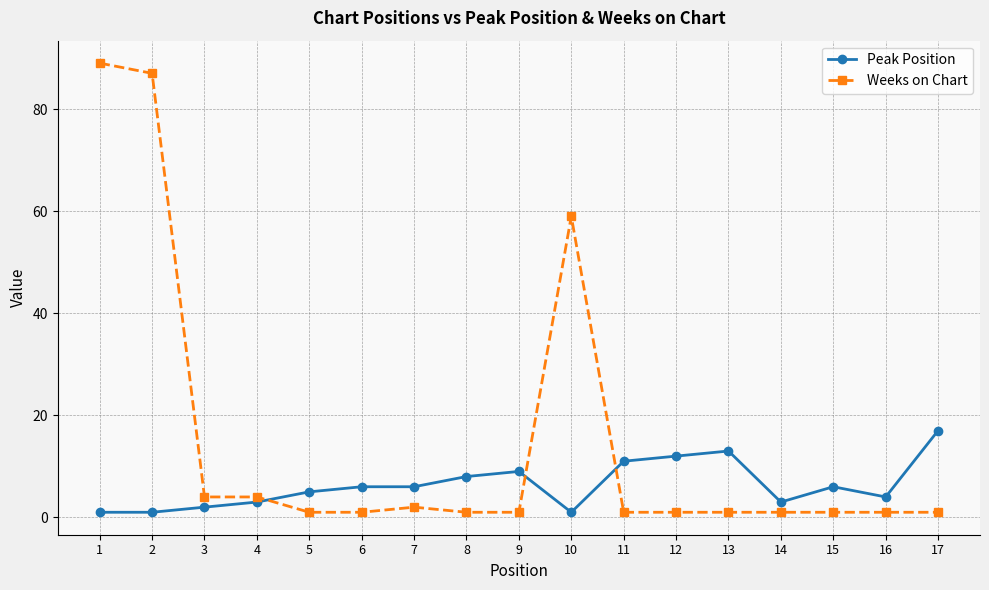

What is the maximum value shown in the chart?

89